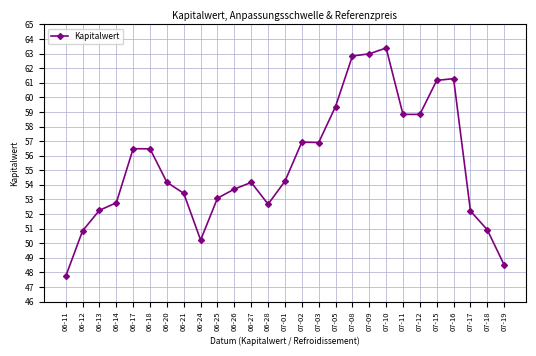

What is the minimum value shown in the chart?

47.7